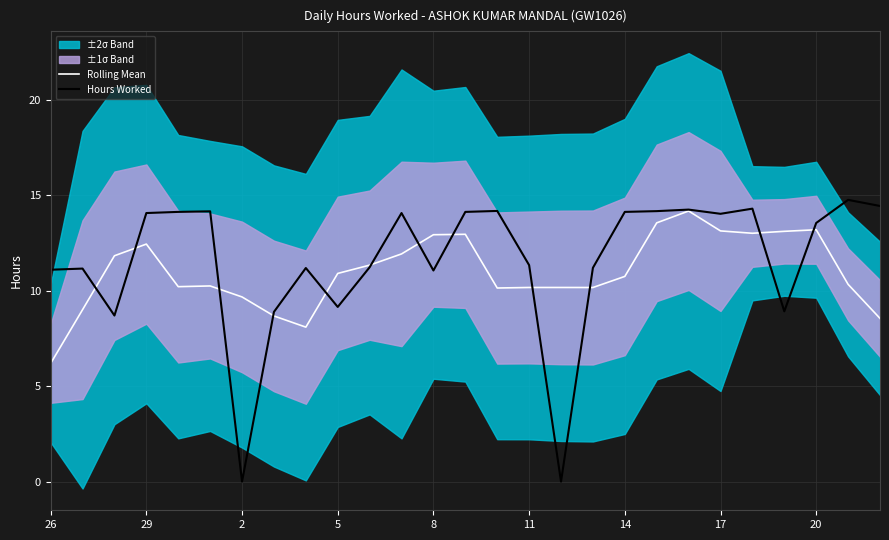

How many lines are shown in the chart?

2